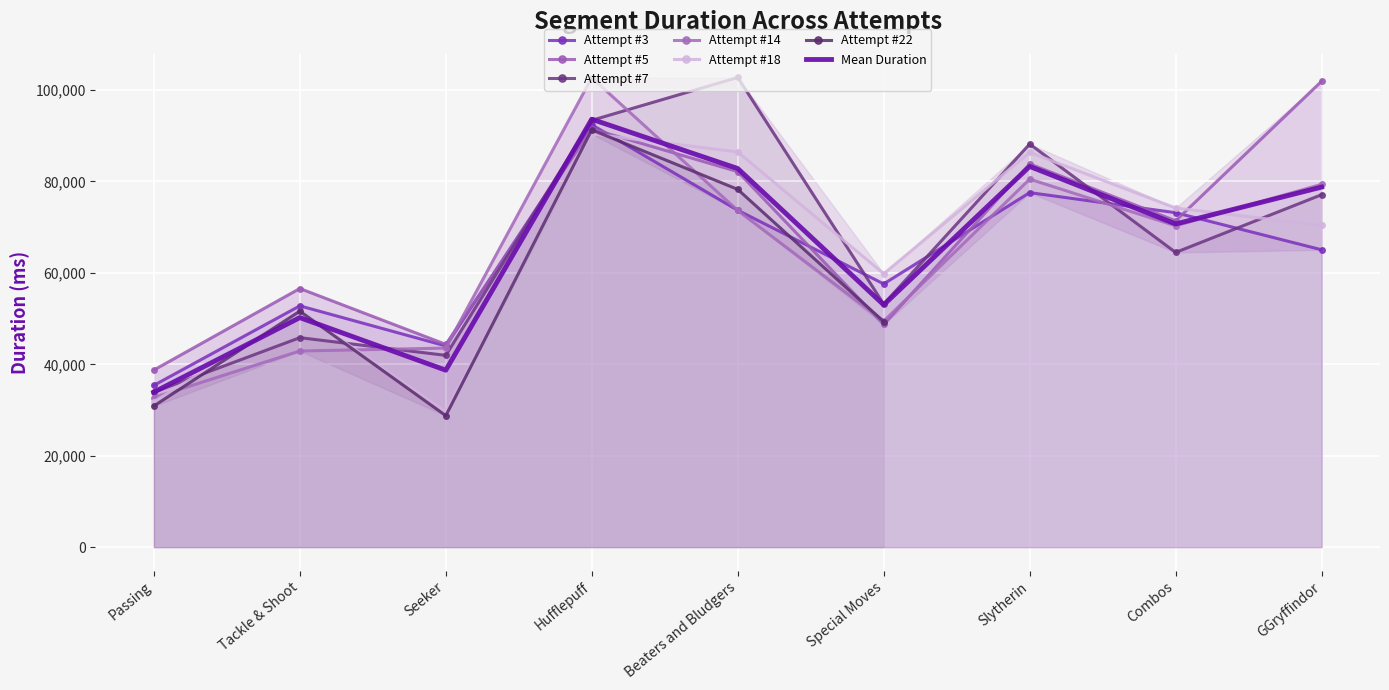

Is the value of Attempt #5 at GGryffindor greater than the value of Attempt #14 at Beaters and Bludgers?

Yes